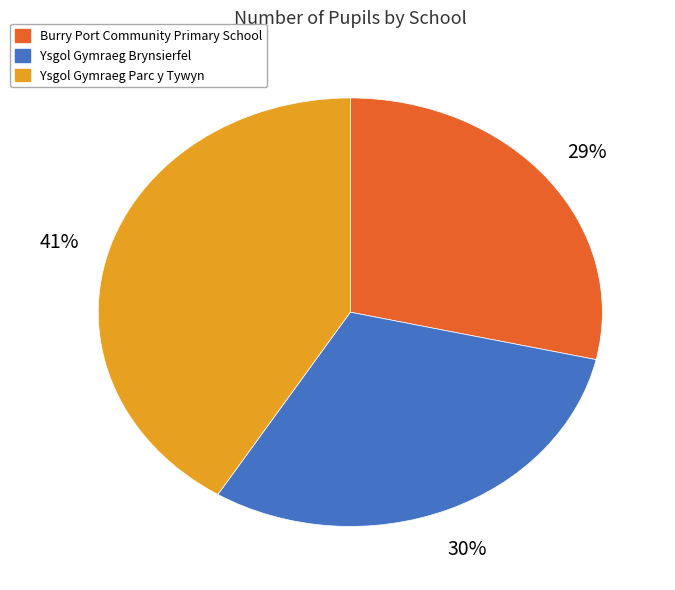

Which category has the biggest portion of the pie?

Ysgol Gymraeg Parc y Tywyn